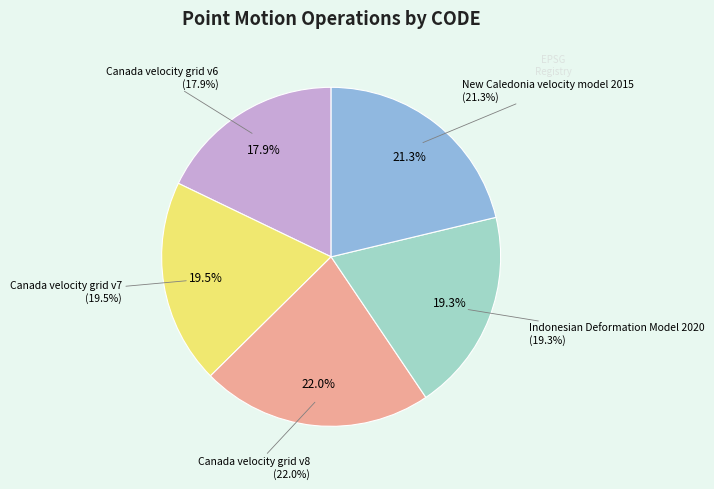

What is the total percentage of Canada velocity grid v6 and Canada velocity grid v7?

37.4%